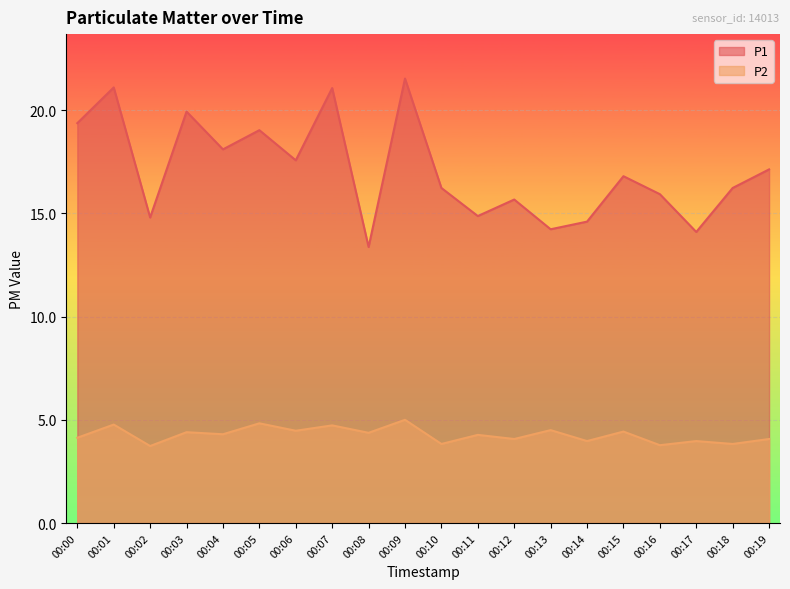

At which category is the sum across all series the highest?

00:09